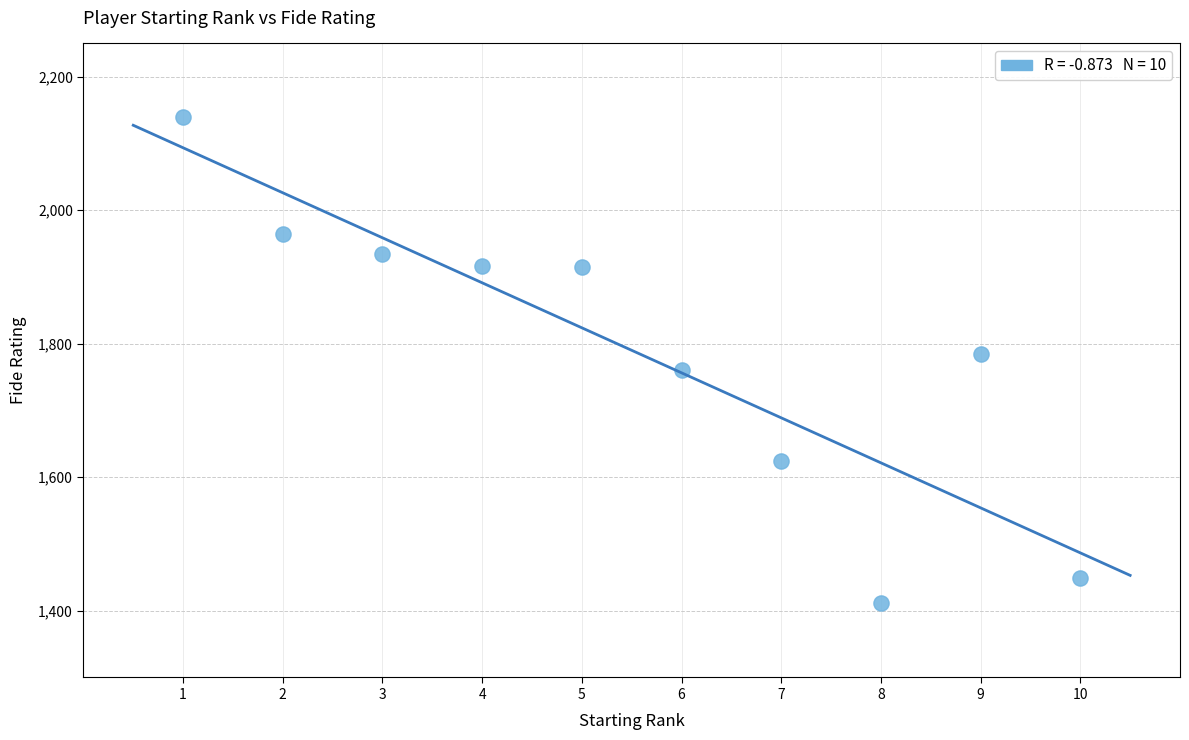

What is the range of Y values (max minus min)?

728